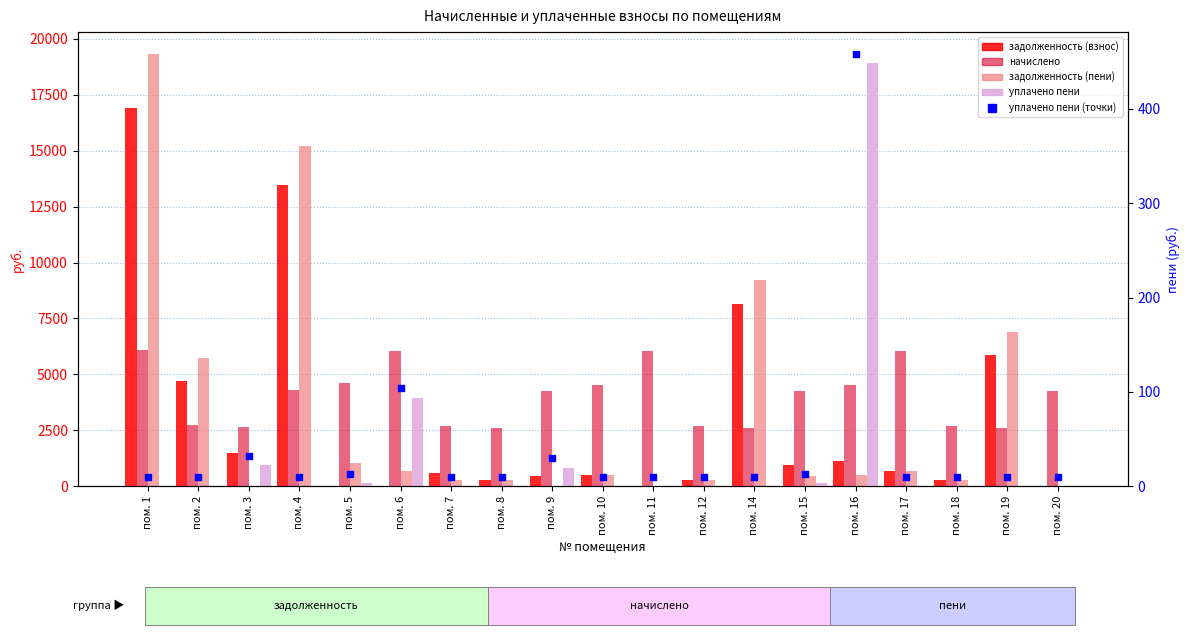

At how many categories does at least one series exceed 18206?

1